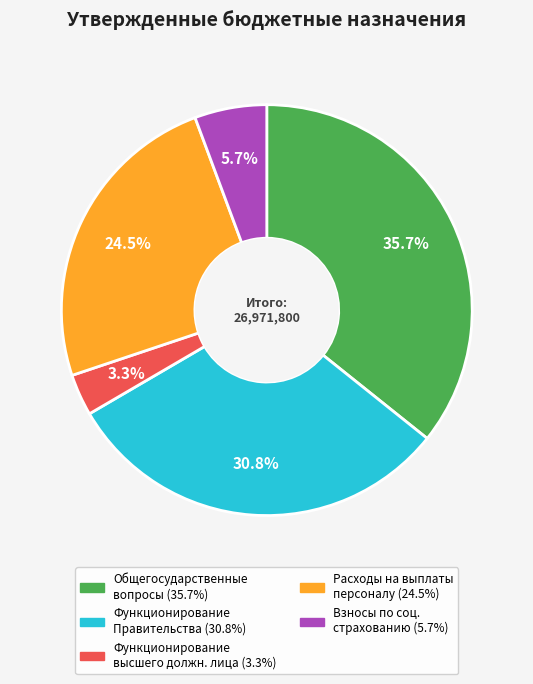

Is there any slice that represents more than half of the pie?

No